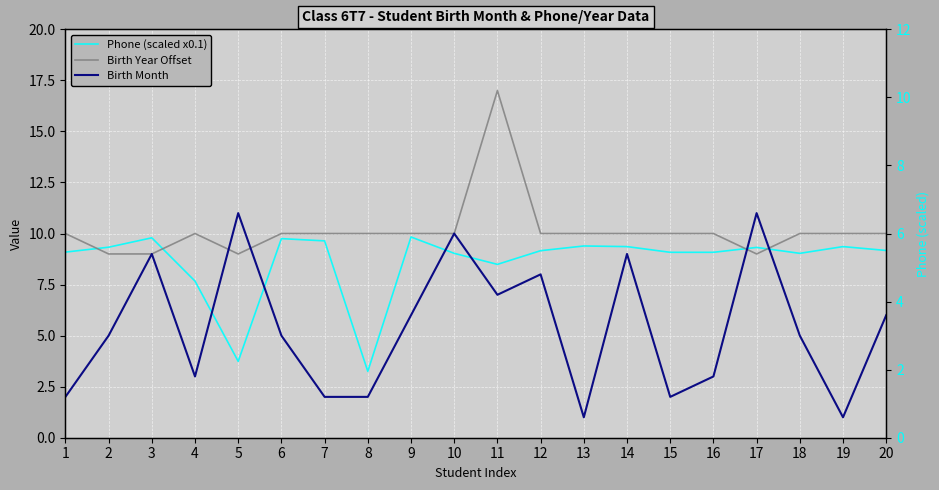

At how many categories does at least one series exceed 16?

1